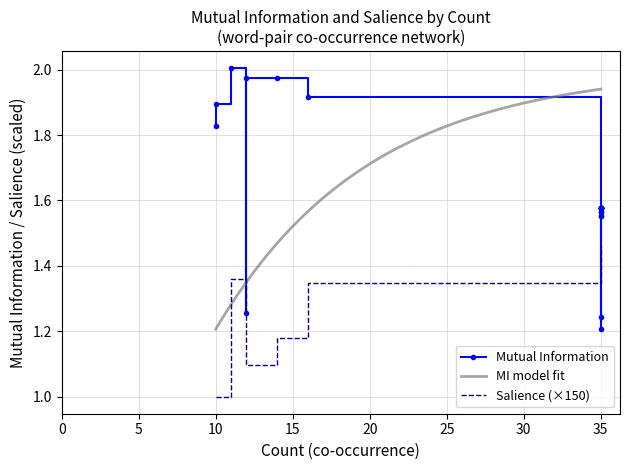

Is this an area chart (filled region under the line)?

No